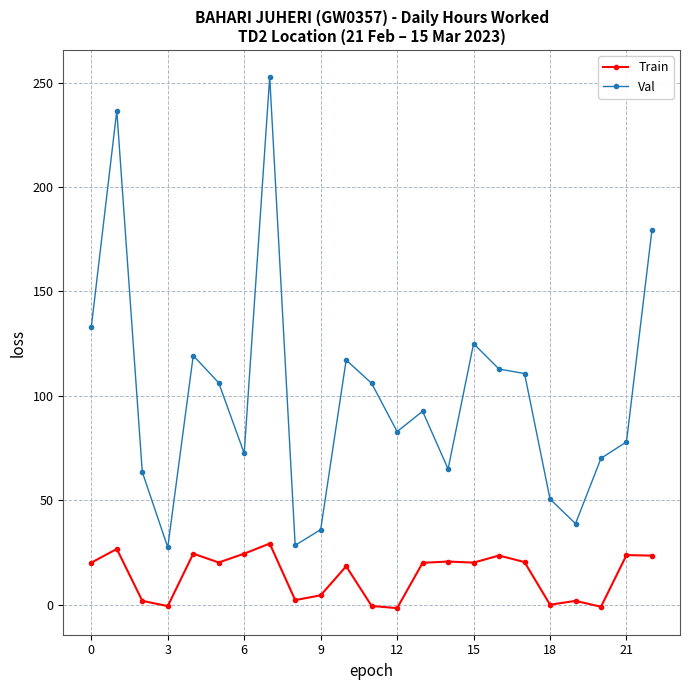

What is the maximum value shown in the chart?

252.7